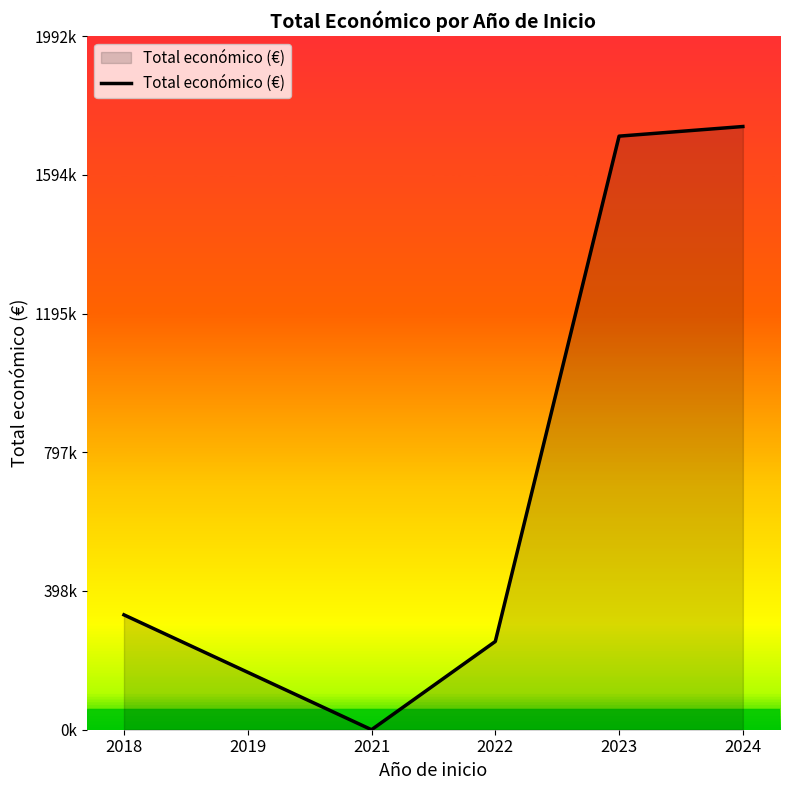

Does the chart display data point markers on the line(s)?

No